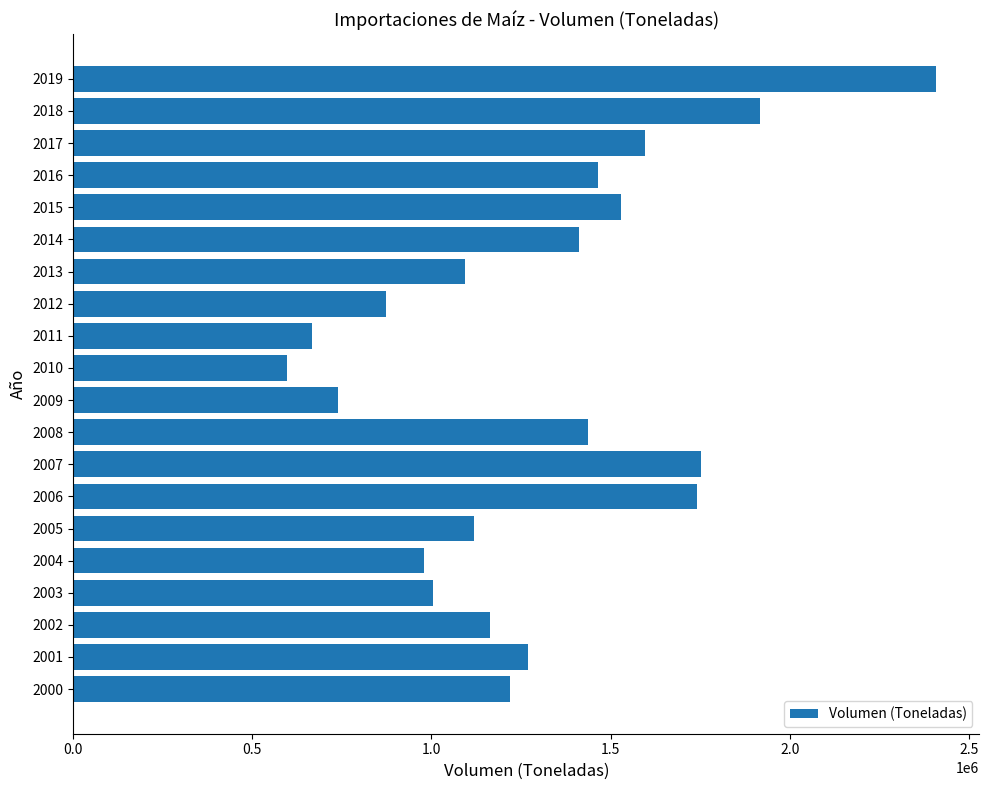

What is the minimum value shown in the chart?

596478.1